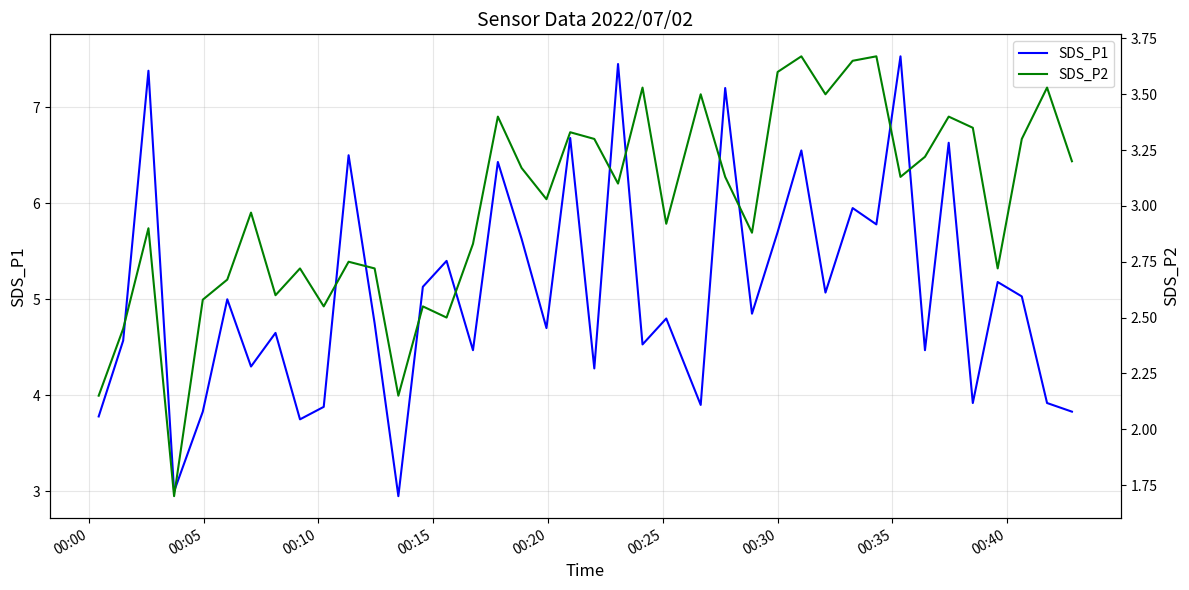

At how many categories does at least one series exceed 4?

30